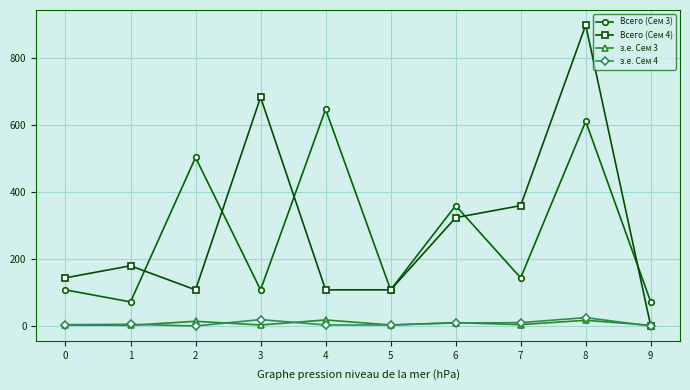

Does the chart display data point markers on the line(s)?

Yes